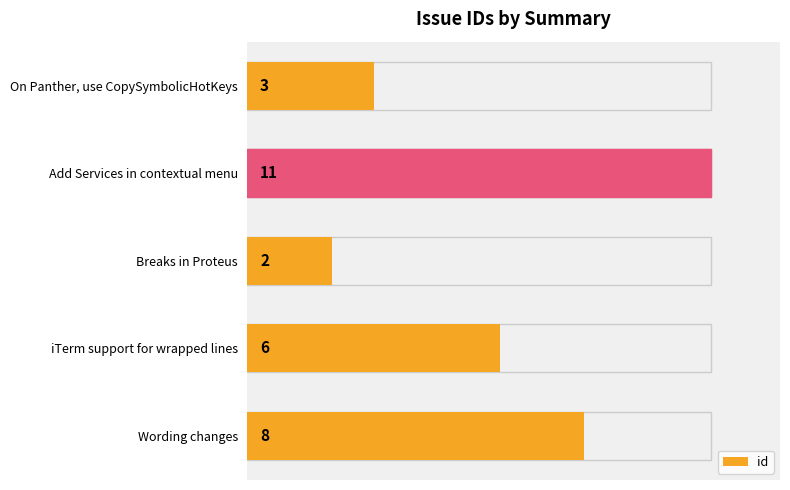

What is the maximum value shown in the chart?

11